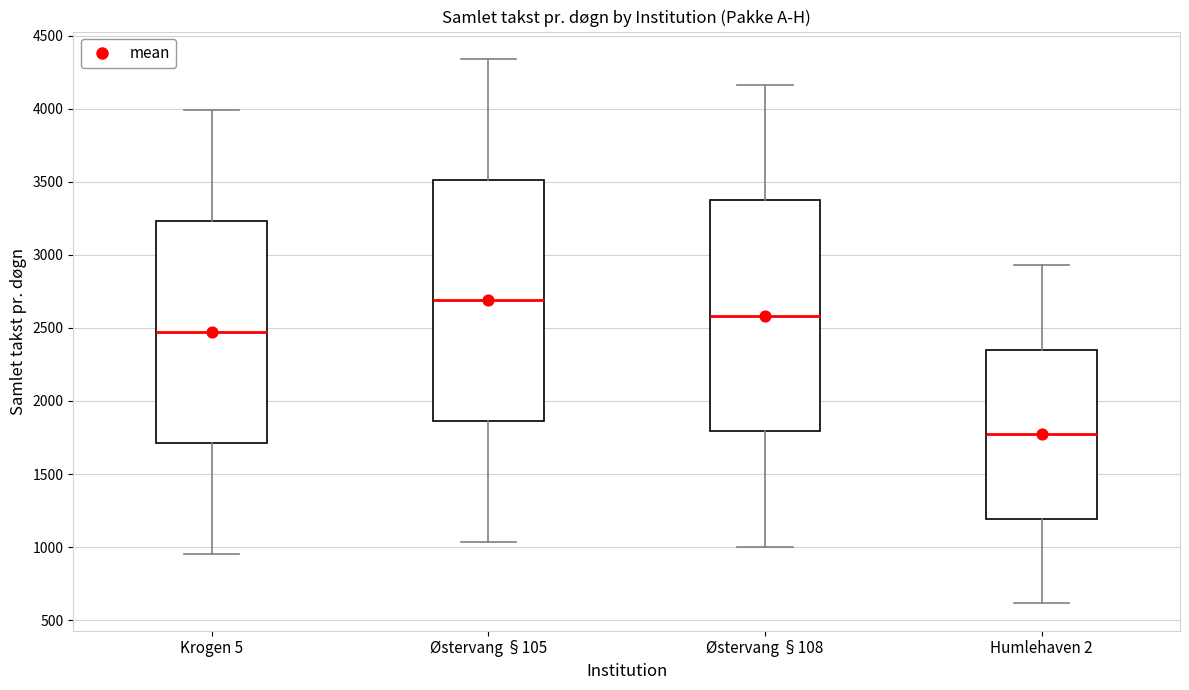

Reading left to right, read every box against the y-axis: the position of its median line, the range the box covers, and the ends of its whiskers. The values are not printed on the chart, so give them approximately, as read against the axis.

Krogen 5: median 2450, box 1700 to 3250, whiskers 950 to 4000
Østervang §105: median 2700, box 1850 to 3500, whiskers 1050 to 4350
Østervang §108: median 2600, box 1800 to 3350, whiskers 1000 to 4150
Humlehaven 2: median 1750, box 1200 to 2350, whiskers 600 to 2950